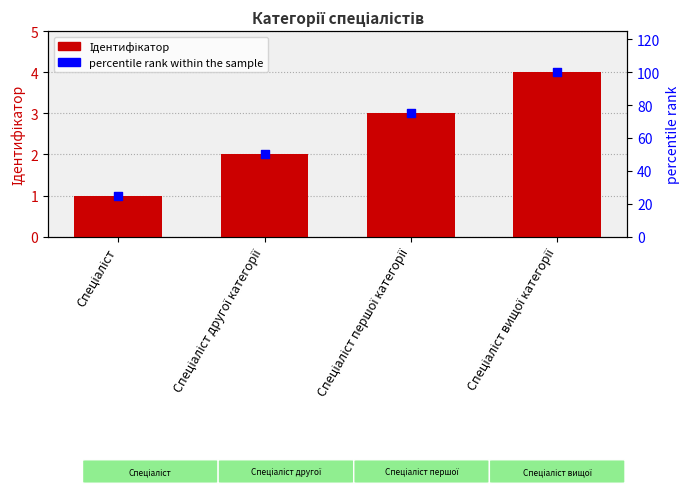

Which series reaches the maximum Y coordinate?

percentile rank within the sample